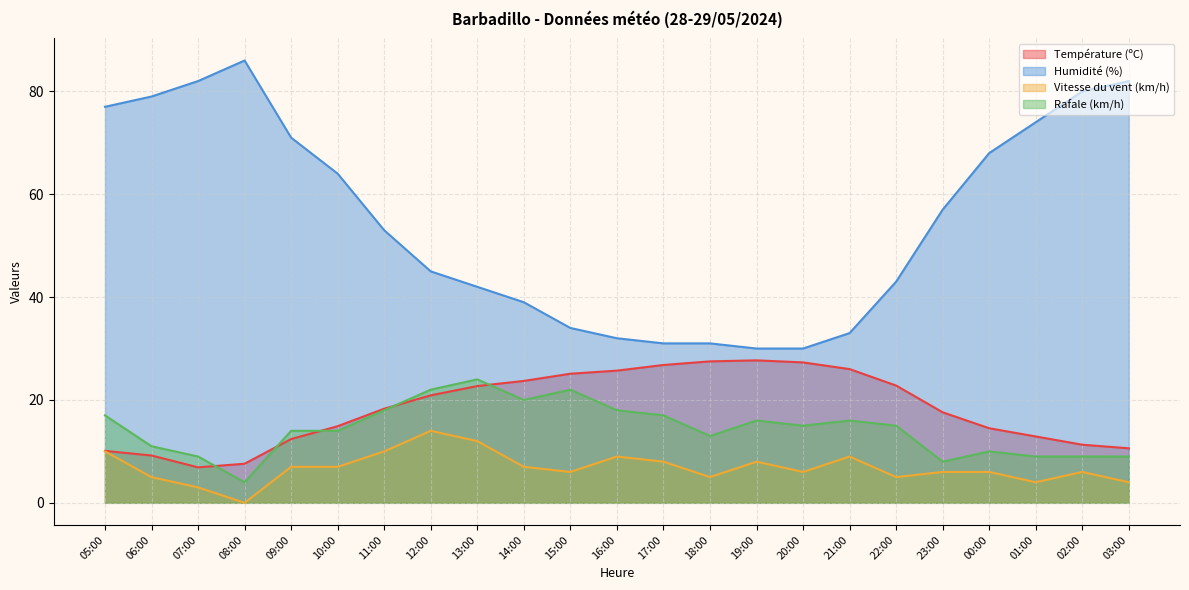

True or false: Humidité (%) and Température (ºC) intersect in this chart.

False